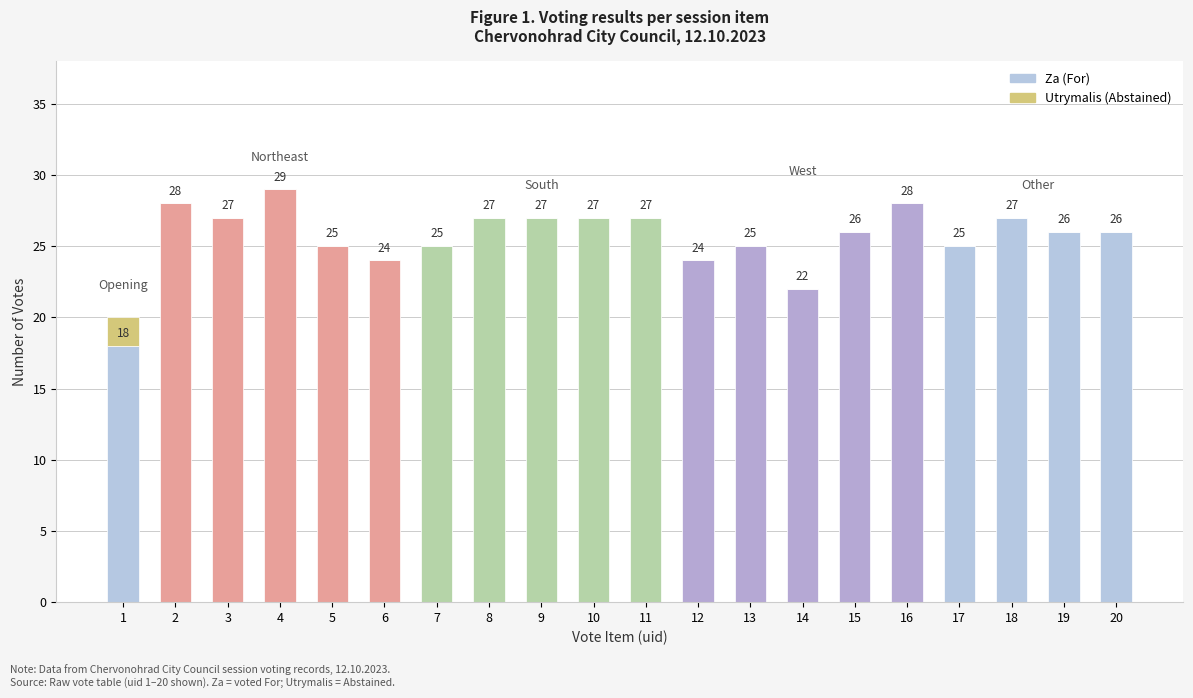

Count the number of categories in the chart.

20